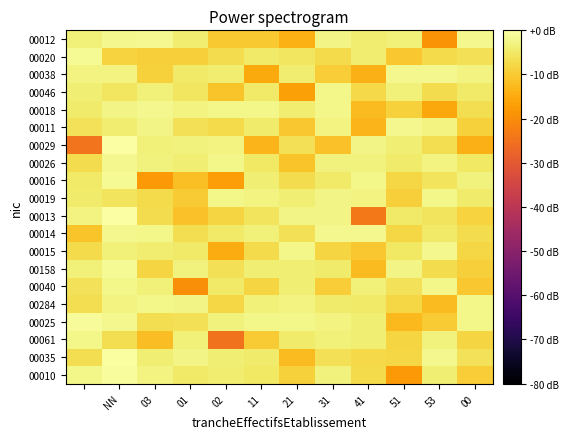

Which series has the widest spread of values?

00029